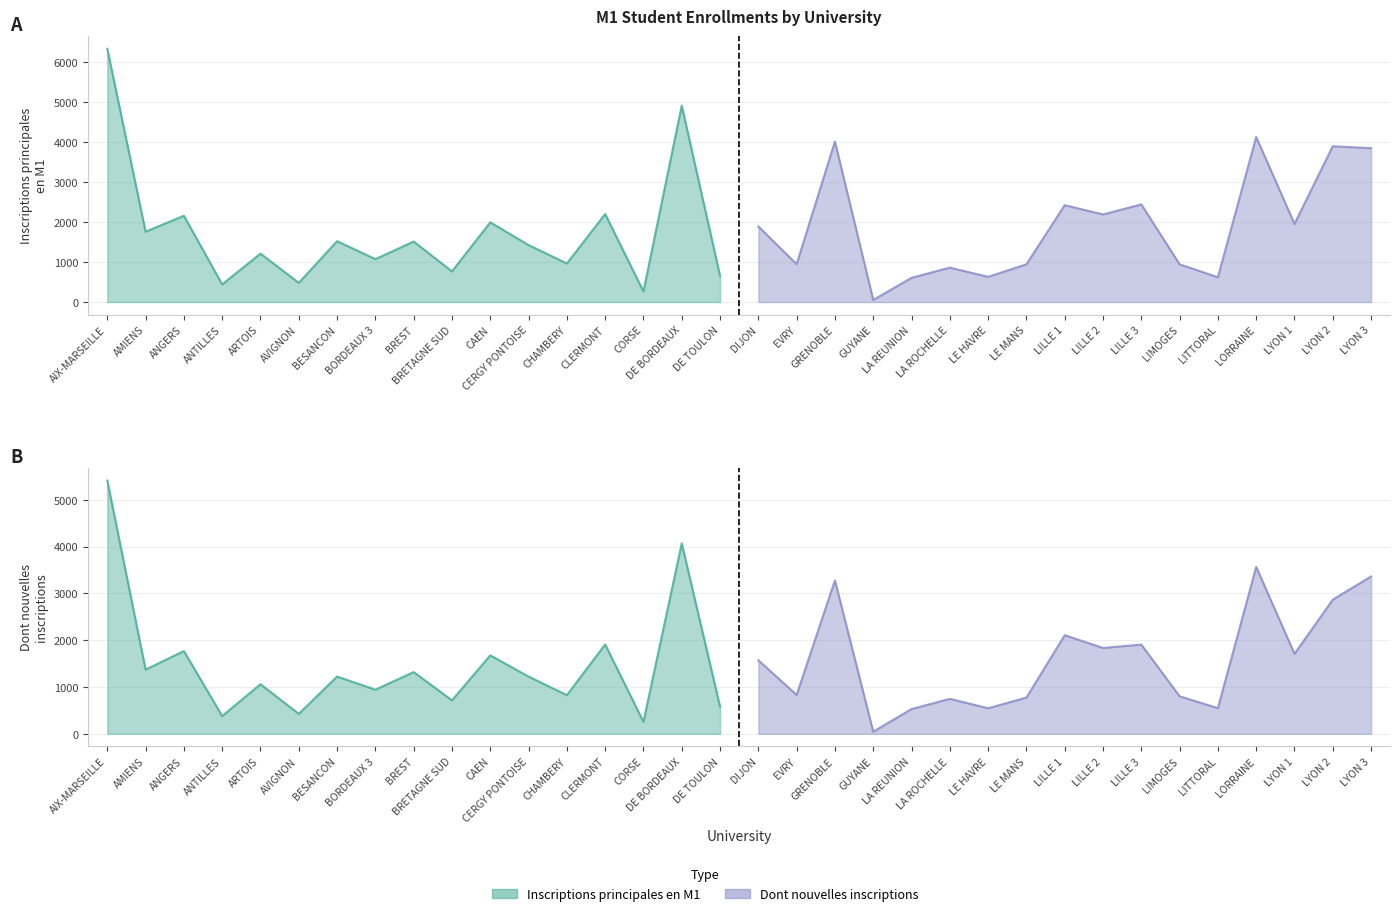

Is the value of Dont nouvelles inscriptions at BESANCON greater than the value of Inscriptions principales en M1 at BREST?

No